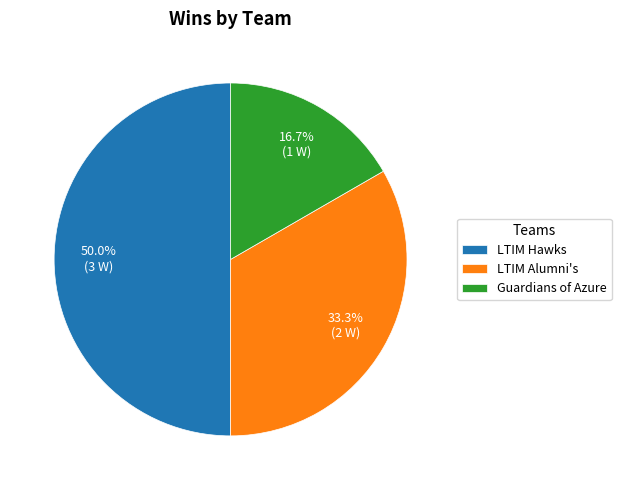

True or false: Guardians of Azure accounts for 3% of the total.

False